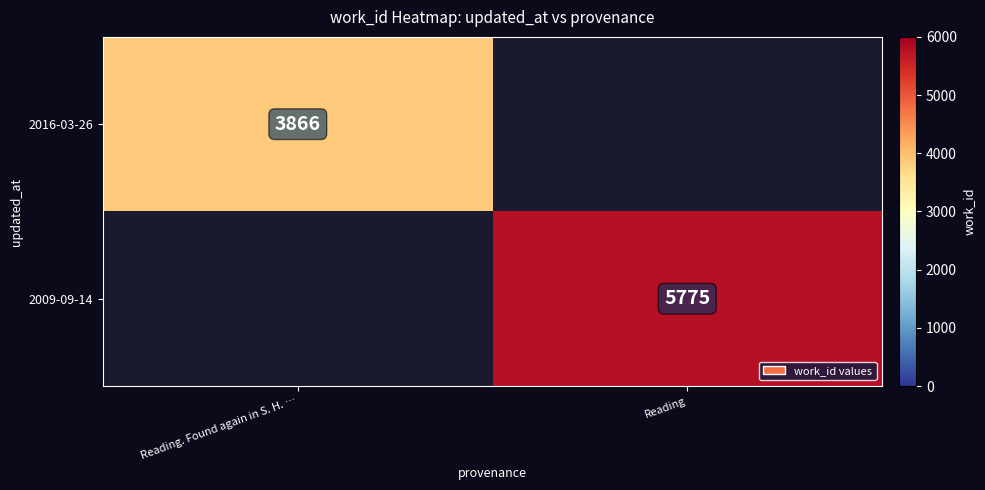

What is the total value across all series at Reading?

5775